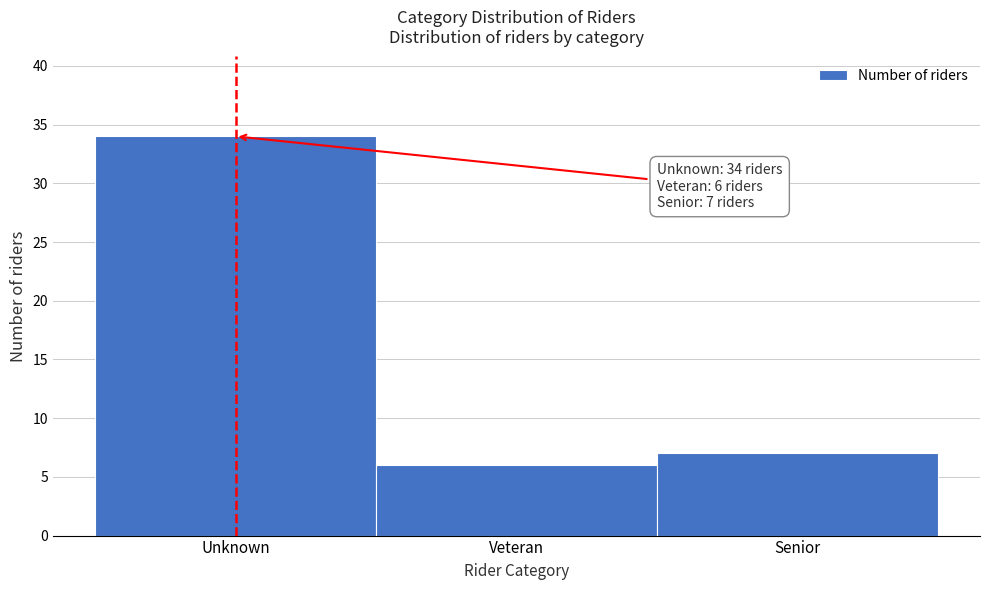

Reading left to right, what are all the values shown in this chart?

34	6	7